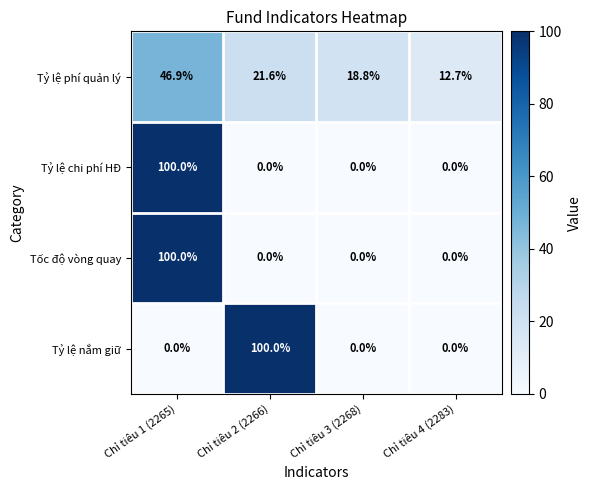

At which category is the sum across all series the highest?

Chỉ tiêu 1 (2265)